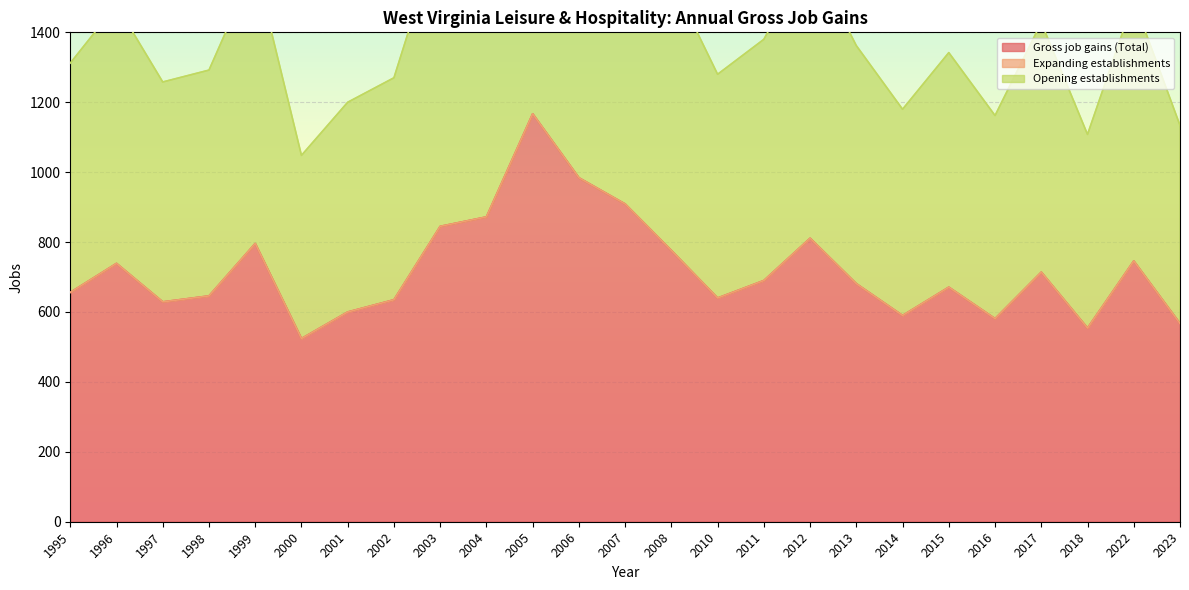

True or false: Gross job gains (Total) has a value of 872 at 2004.

True